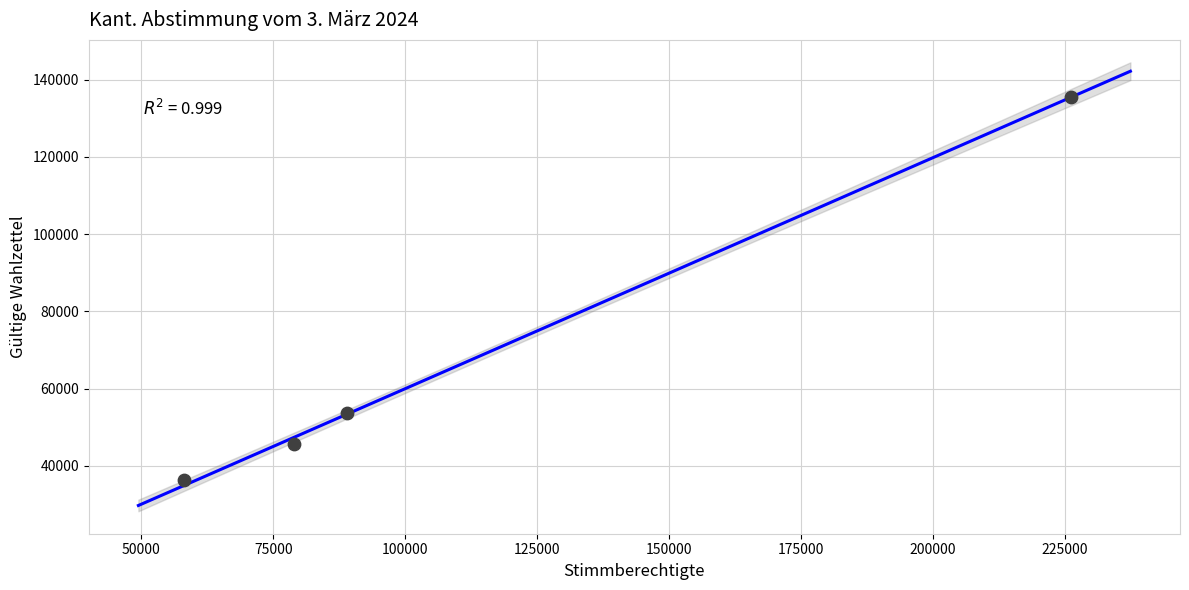

What is the average Y value?

67774